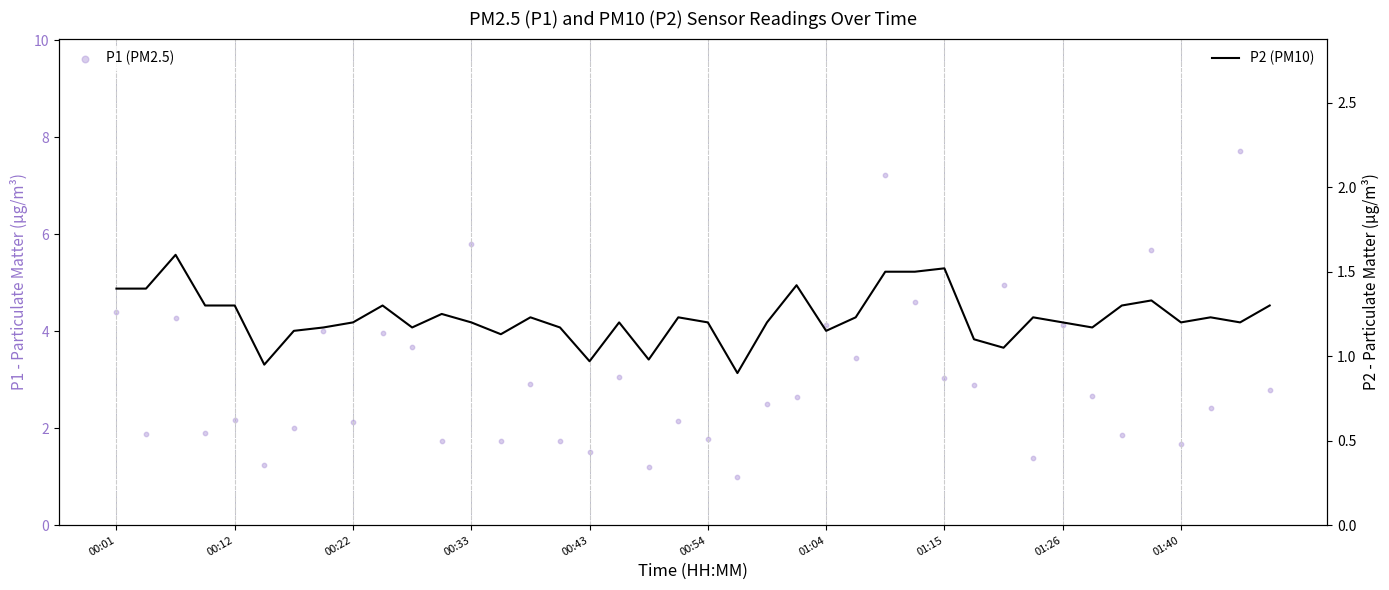

Which series reaches the minimum Y coordinate?

P2 (PM10)